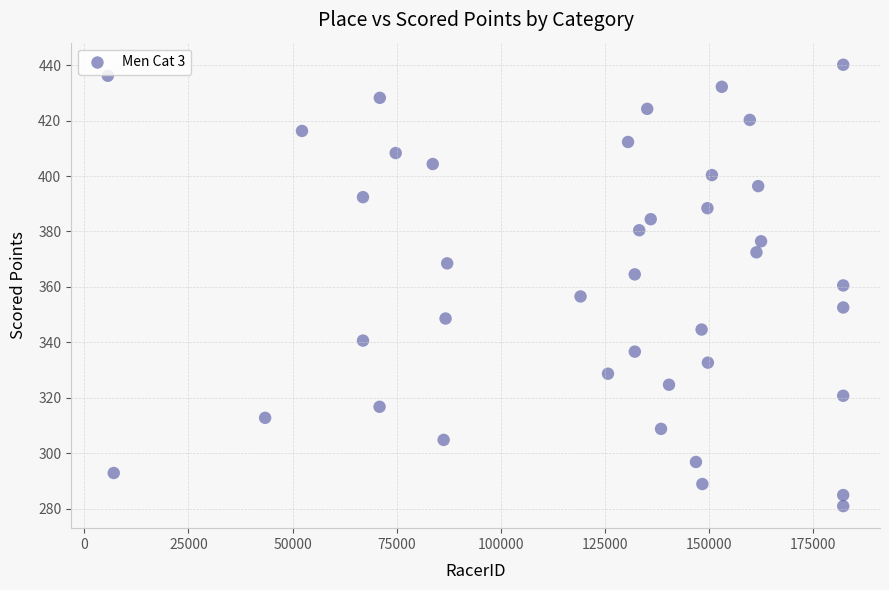

What is the range of X values (max minus min)?

176677.0